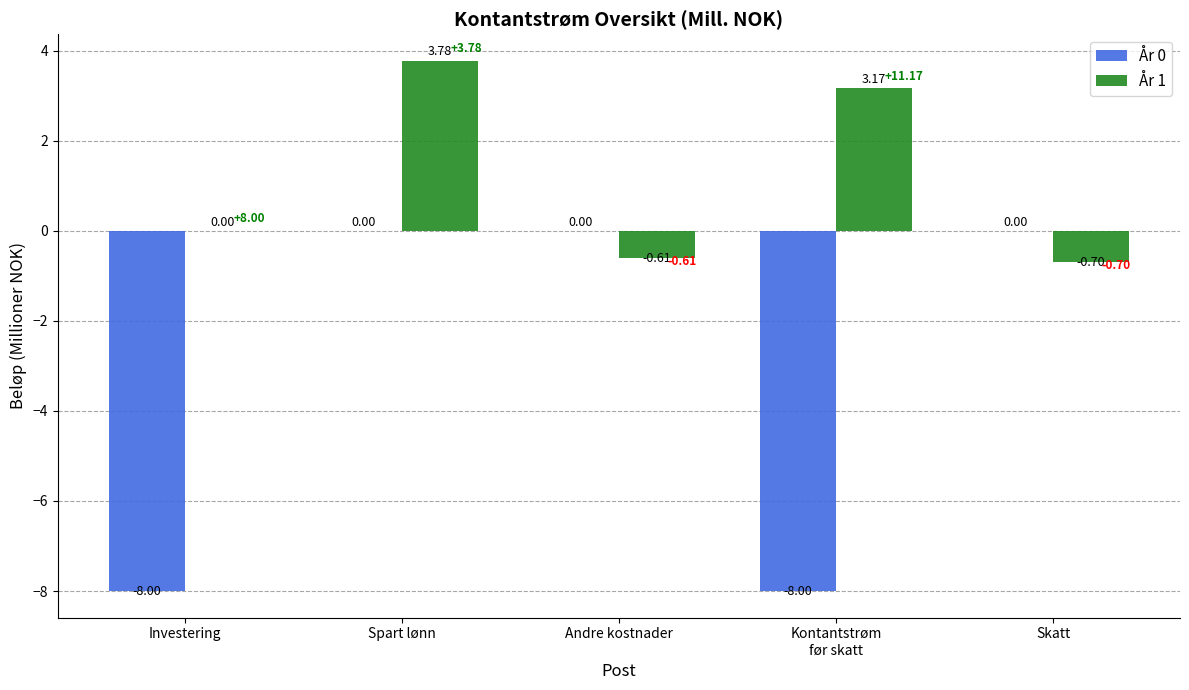

Which category has the highest value across all series?

Spart lønn